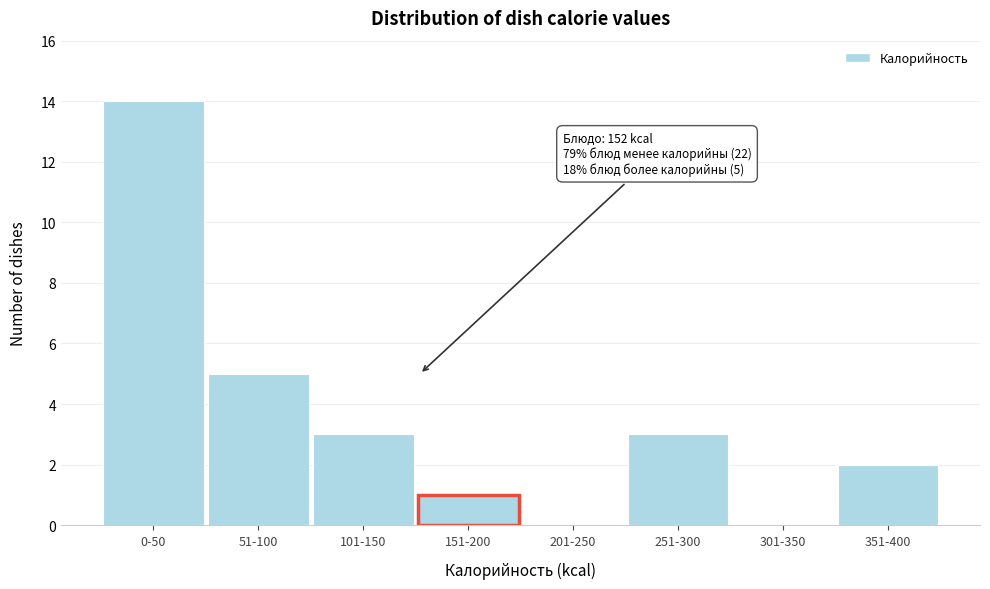

Reading left to right, extract all data points from this chart.

0-50=14	51-100=5	101-150=3	151-200=1	201-250=0	251-300=3	301-350=0	351-400=2